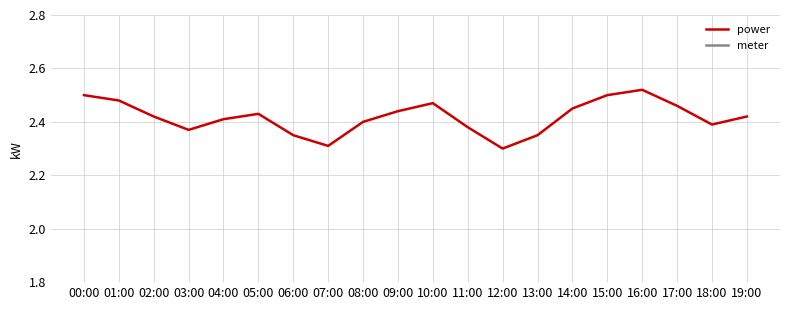

Is the value of power at 06:00 greater than the value of meter at 09:00?

No